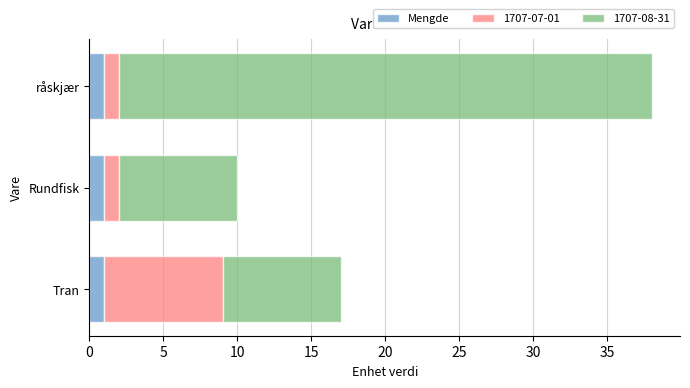

True or false: Mengde has a value of 1 at Rundfisk.

True